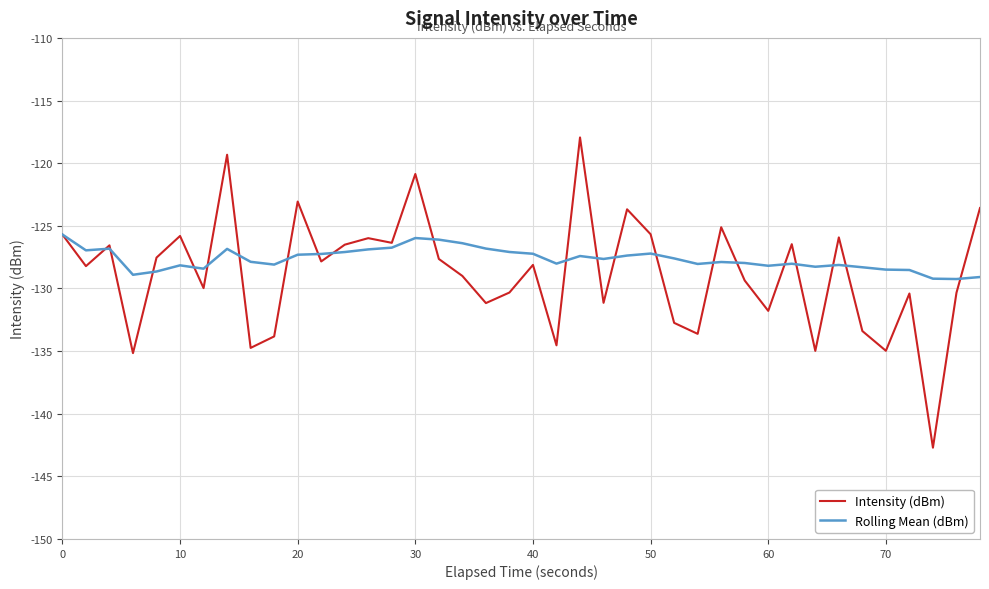

Does the chart display data point markers on the line(s)?

No